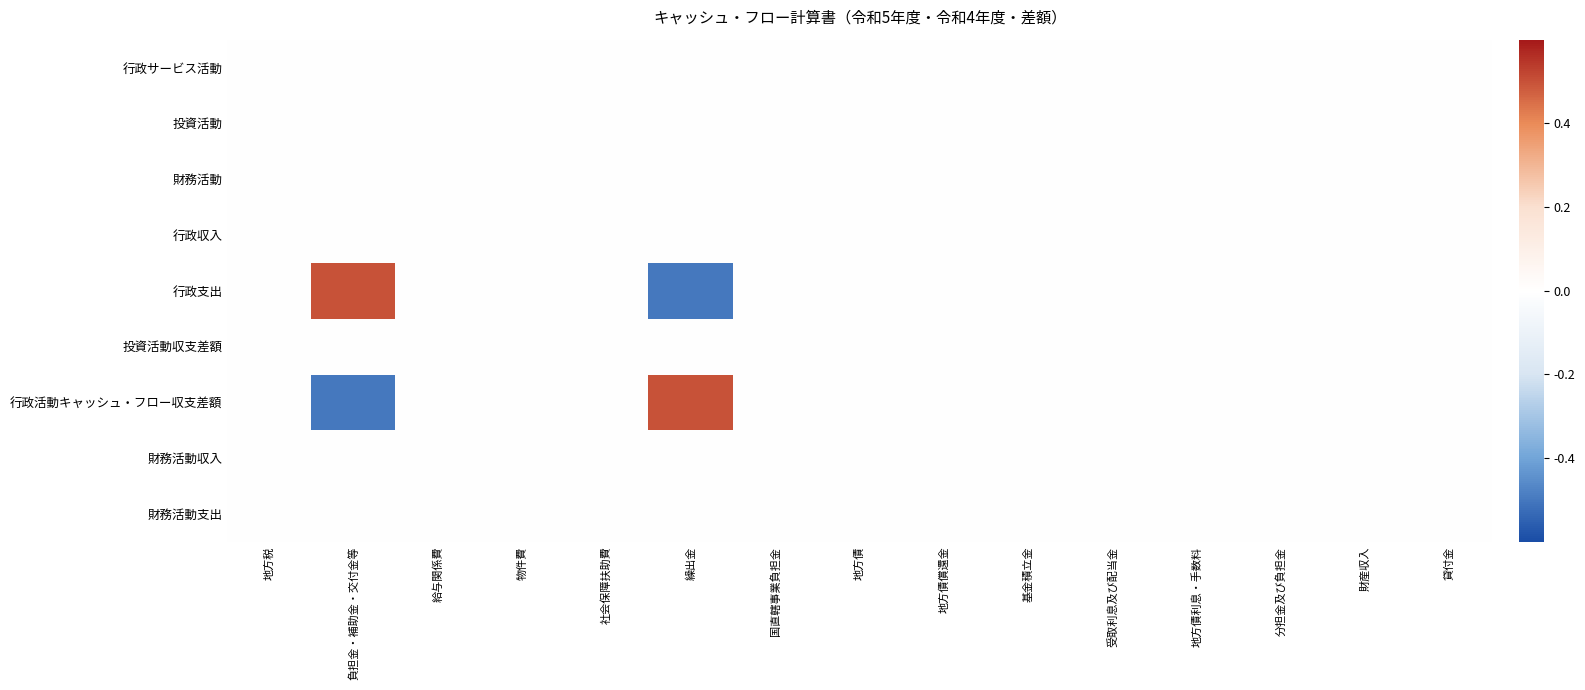

At which category does the chart reach its peak across all series?

負担金・補助金・交付金等